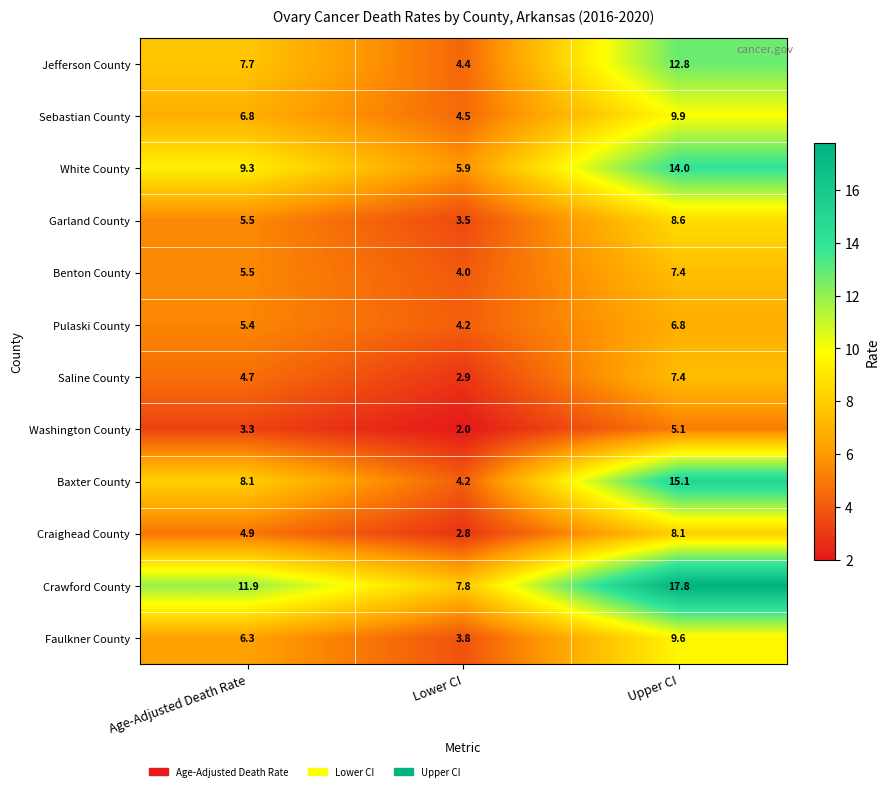

Where does the Garland County series first go above 5?

Age-Adjusted Death Rate